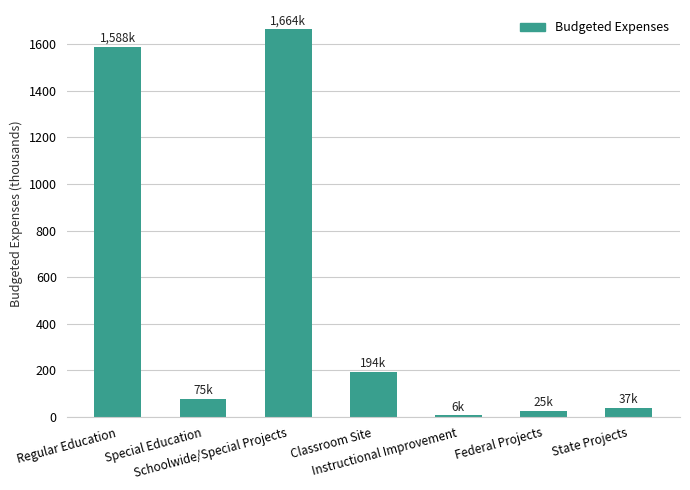

Which category has the highest value across all series?

Schoolwide/Special Projects